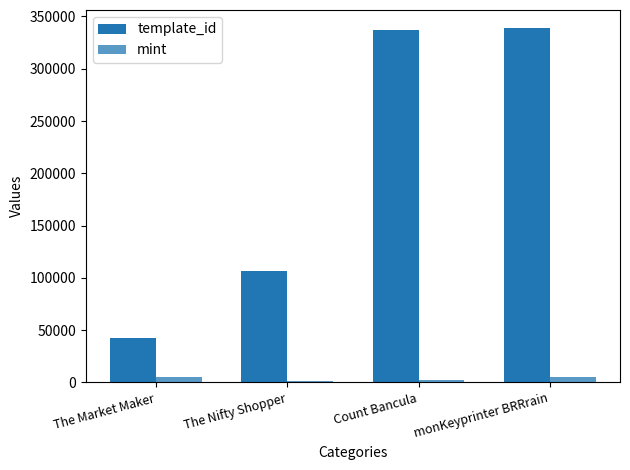

At which label is template_id closest to 190824?

The Nifty Shopper